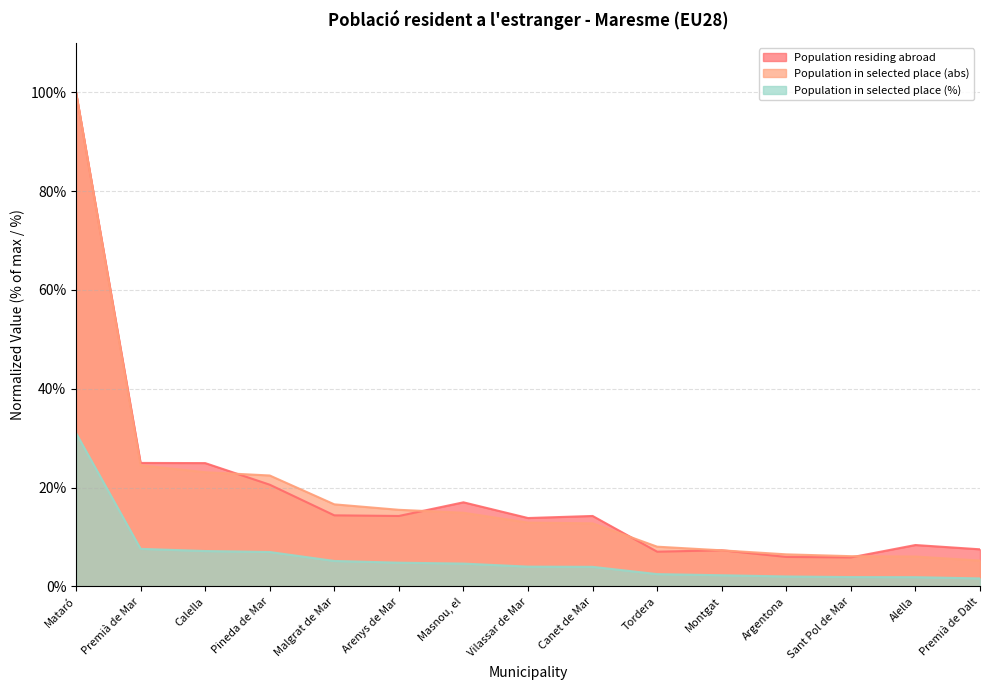

Reading left to right, extract all data points from this chart.

Population residing abroad: Mataró=100.0	Premià de Mar=25.0	Calella=25.0	Pineda de Mar=20.6	Malgrat de Mar=14.4	Arenys de Mar=14.3	Masnou, el=17.0	Vilassar de Mar=13.8	Canet de Mar=14.3	Tordera=7.0	Montgat=7.3	Argentona=6.0	Sant Pol de Mar=5.9	Alella=8.4	Premià de Dalt=7.5
Population in selected place (abs): Mataró=100.0	Premià de Mar=24.5	Calella=23.1	Pineda de Mar=22.5	Malgrat de Mar=16.6	Arenys de Mar=15.5	Masnou, el=14.9	Vilassar de Mar=12.9	Canet de Mar=12.8	Tordera=8.1	Montgat=7.3	Argentona=6.5	Sant Pol de Mar=6.1	Alella=6.1	Premià de Dalt=5.2
Population in selected place (%): Mataró=31.0	Premià de Mar=7.6	Calella=7.2	Pineda de Mar=7.0	Malgrat de Mar=5.2	Arenys de Mar=4.8	Masnou, el=4.6	Vilassar de Mar=4.0	Canet de Mar=4.0	Tordera=2.5	Montgat=2.3	Argentona=2.0	Sant Pol de Mar=1.9	Alella=1.9	Premià de Dalt=1.6